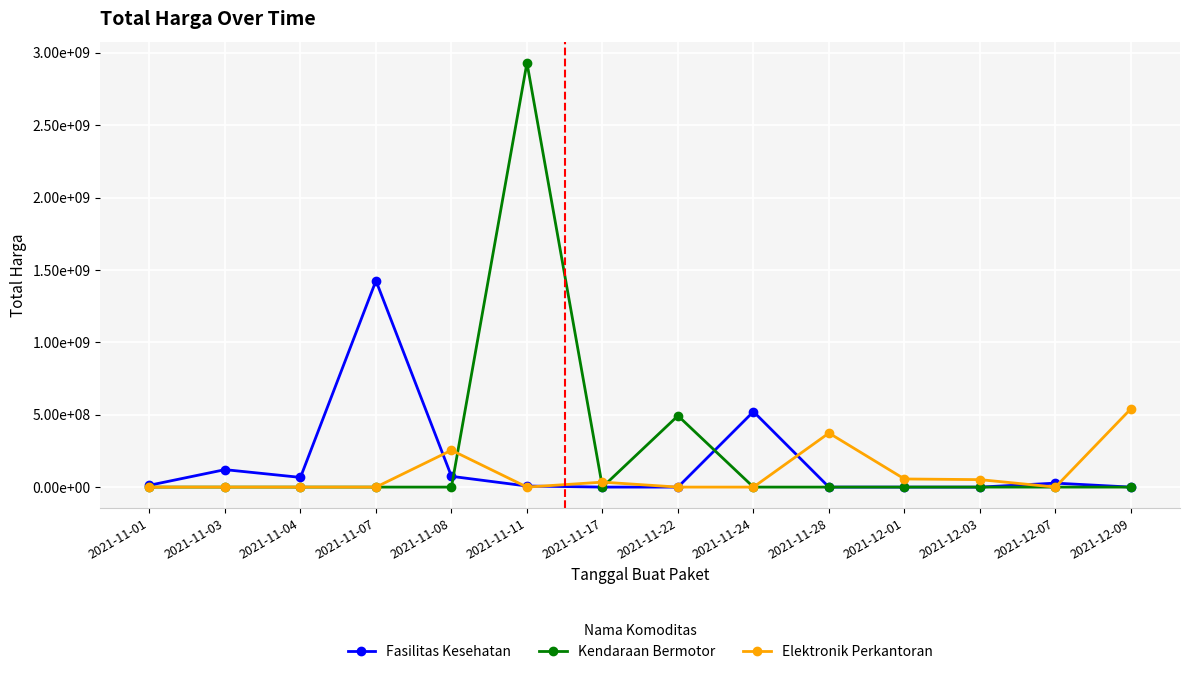

What are all the series names shown in the legend?

Fasilitas Kesehatan, Kendaraan Bermotor, Elektronik Perkantoran